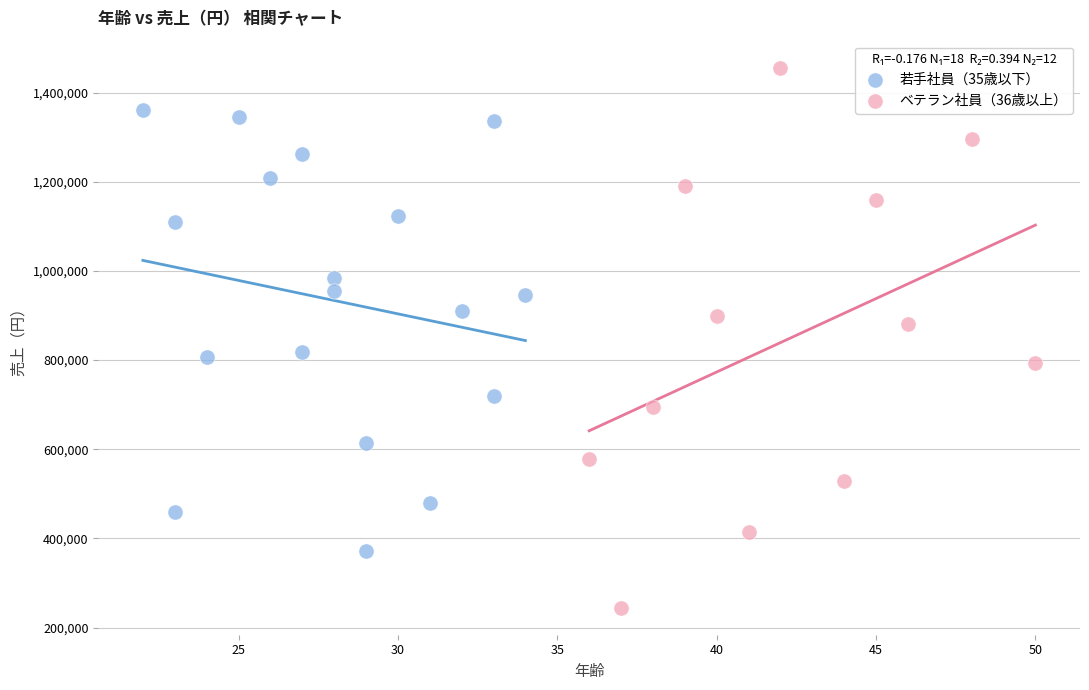

Which series has the widest spread of Y values?

ベテラン社員（36歳以上）